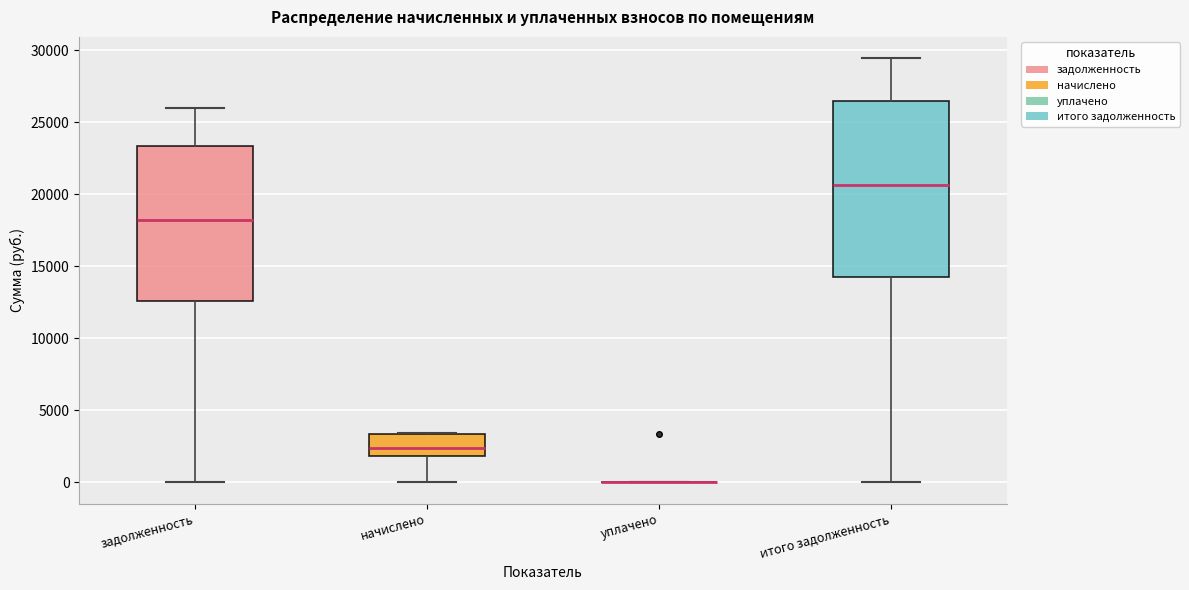

Reading left to right, read every box against the y-axis: the position of its median line, the range the box covers, and the ends of its whiskers. The values are not printed on the chart, so give them approximately, as read against the axis.

задолженность: median 18000, box 12500 to 23500, whiskers 0 to 26000
начислено: median 2500, box 2000 to 3500, whiskers 0 to 3500
уплачено: box collapsed to a line at 0, whiskers 0 to 0
итого задолженность: median 20500, box 14000 to 26500, whiskers 0 to 29500